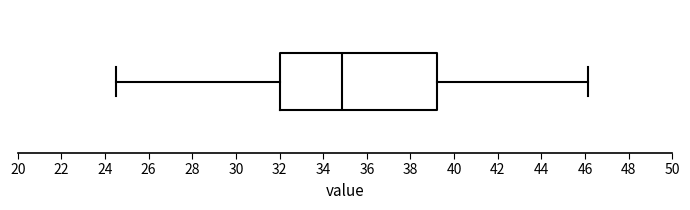

Transcribe this box plot: give where the median line is, the range the box spans, and where the two whiskers end, as read against the x-axis. The values are not printed on the chart, so give them approximately, as read against the axis.

median 34.8, box 32.0 to 39.2, whiskers 24.6 to 46.2